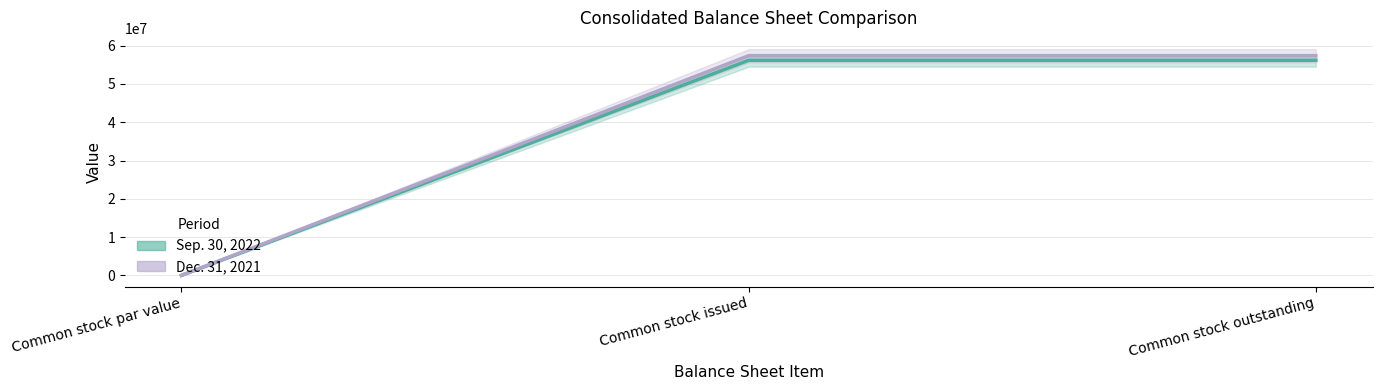

Is the value of Sep. 30, 2022 at Common stock par value greater than the value of Dec. 31, 2021 at Common stock par value?

No